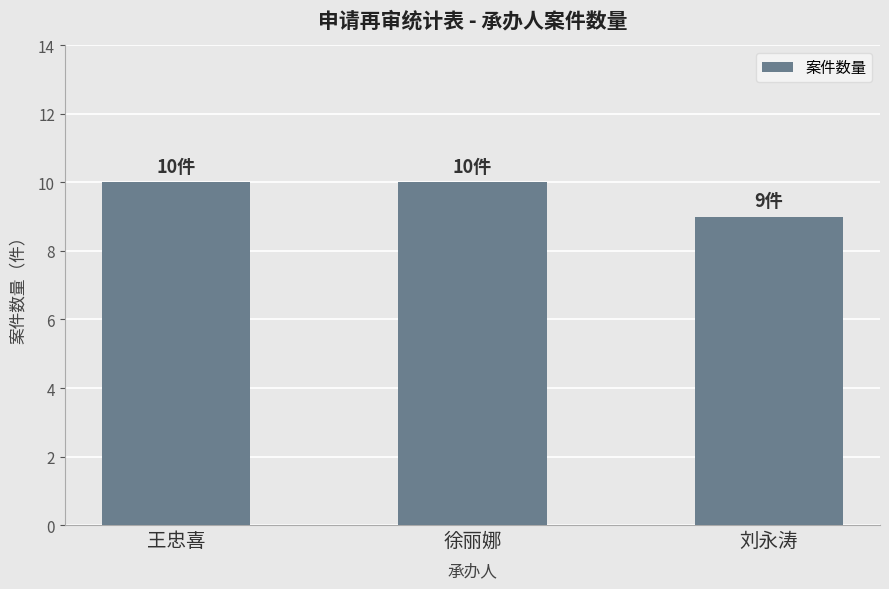

What is the difference between the values at 王忠喜 and 刘永涛?

1